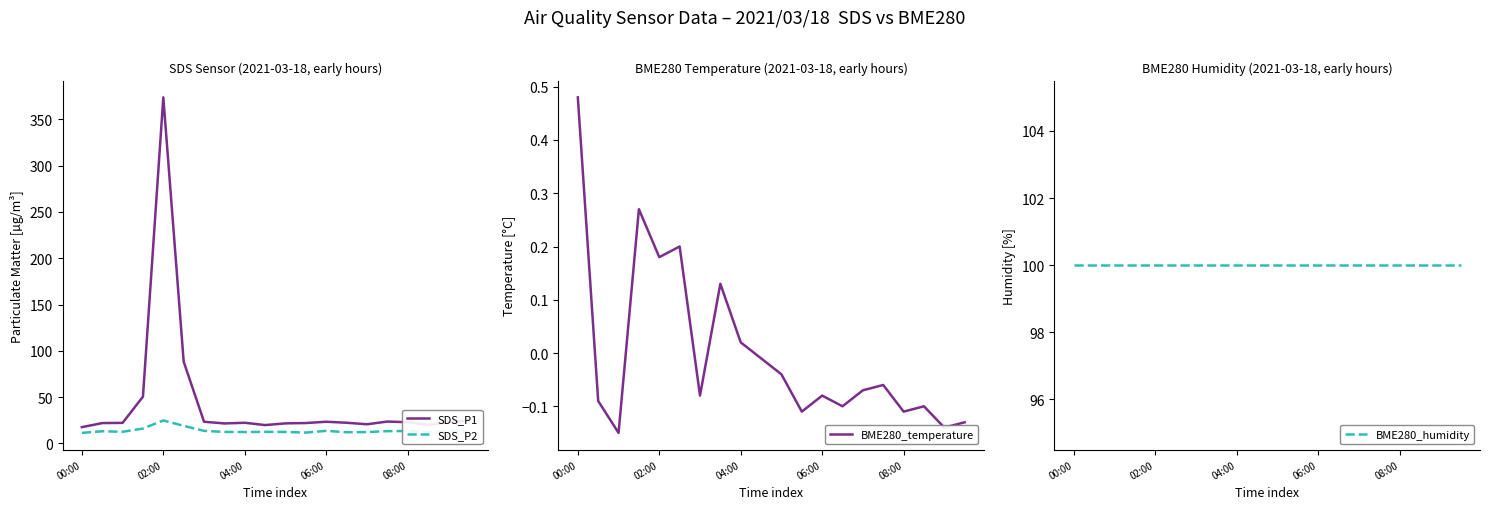

True or false: SDS_P2 has a value of 13.7 at 06:00.

True